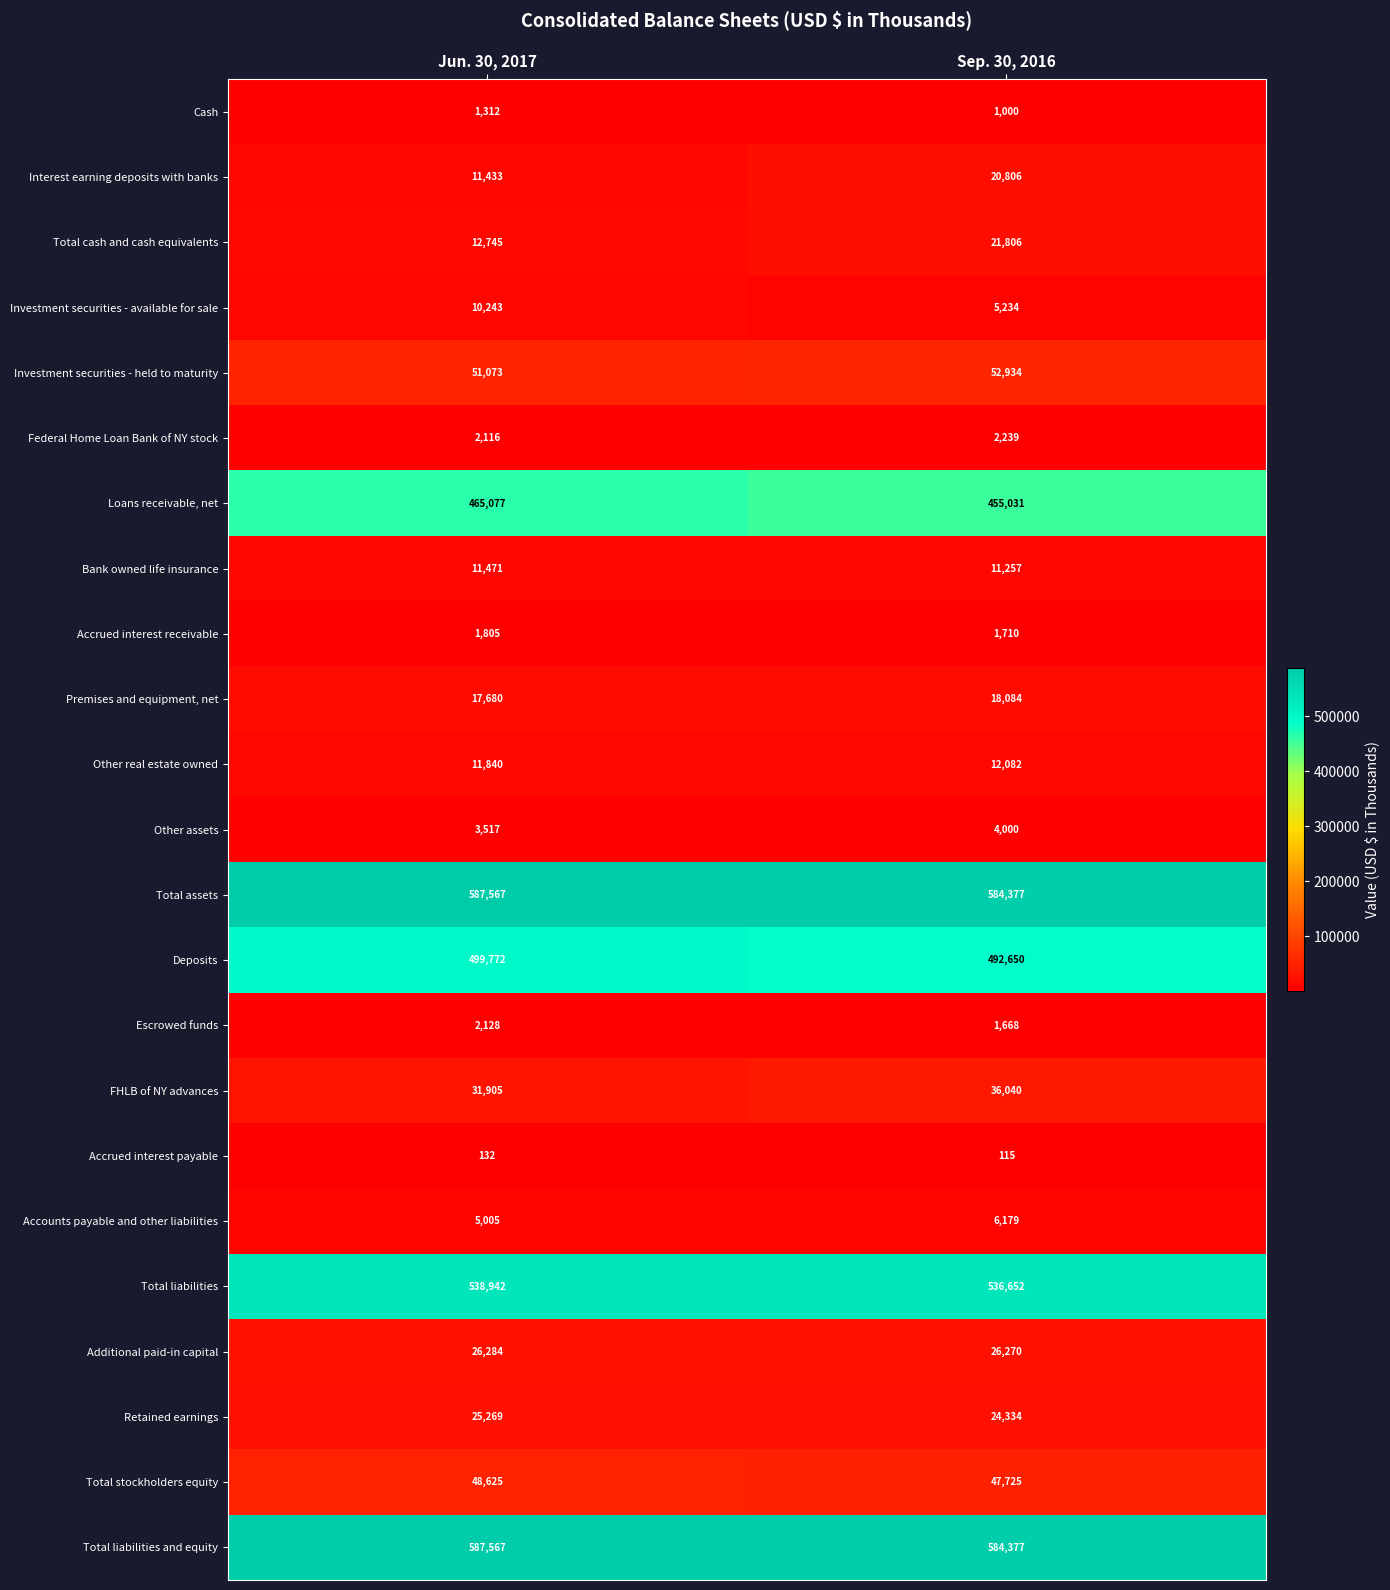

Where is Total cash and cash equivalents nearest to the value 17275?

Jun. 30, 2017